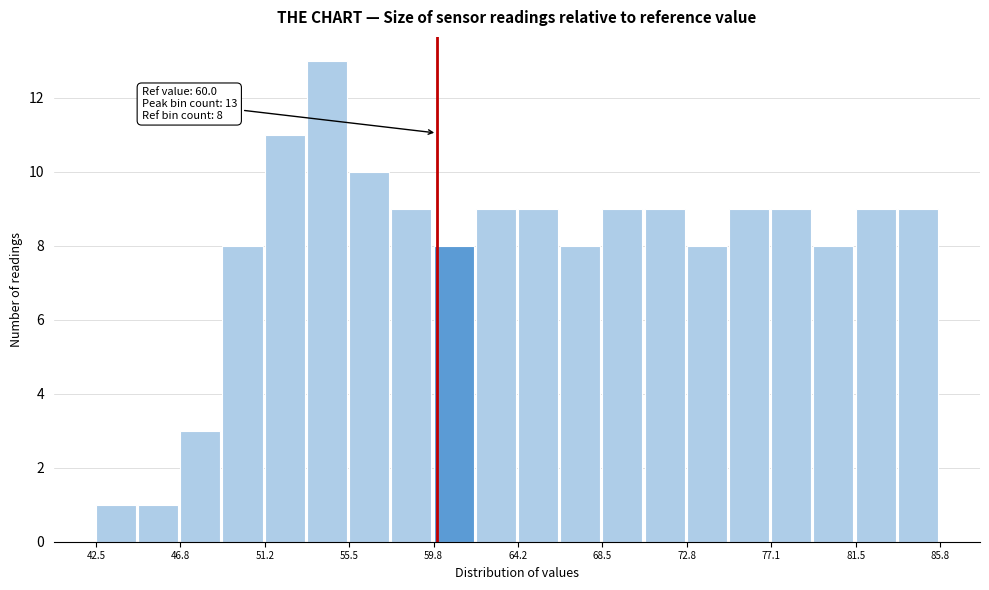

Over which range of the x-axis is the bar tallest?

53.5 to 55.5